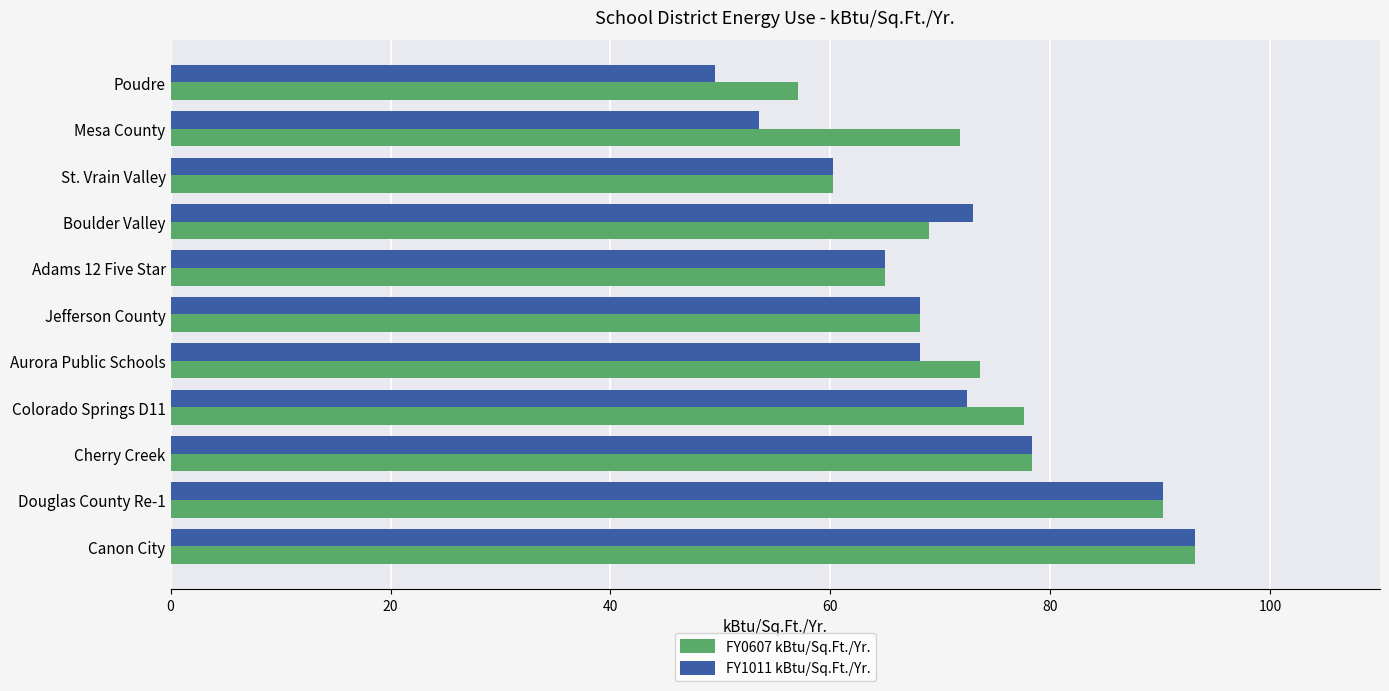

At which label does FY0607 kBtu/Sq.Ft./Yr. reach its peak?

Canon City